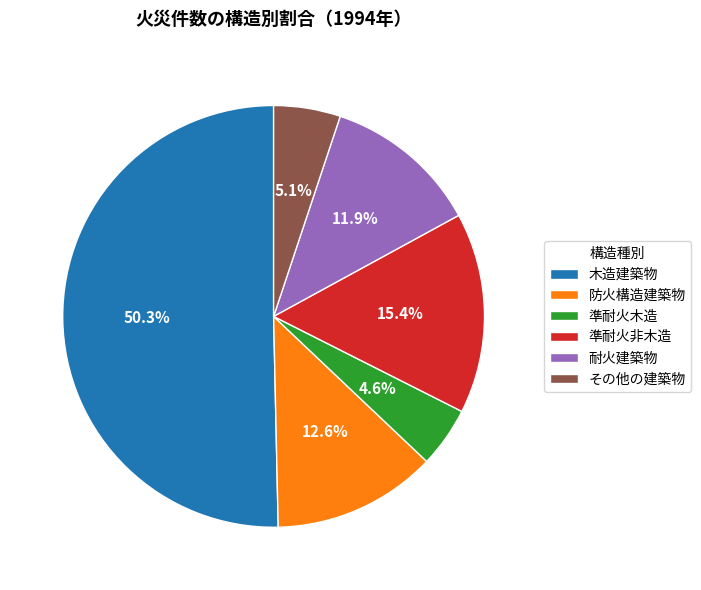

What is the majority slice?

木造建築物